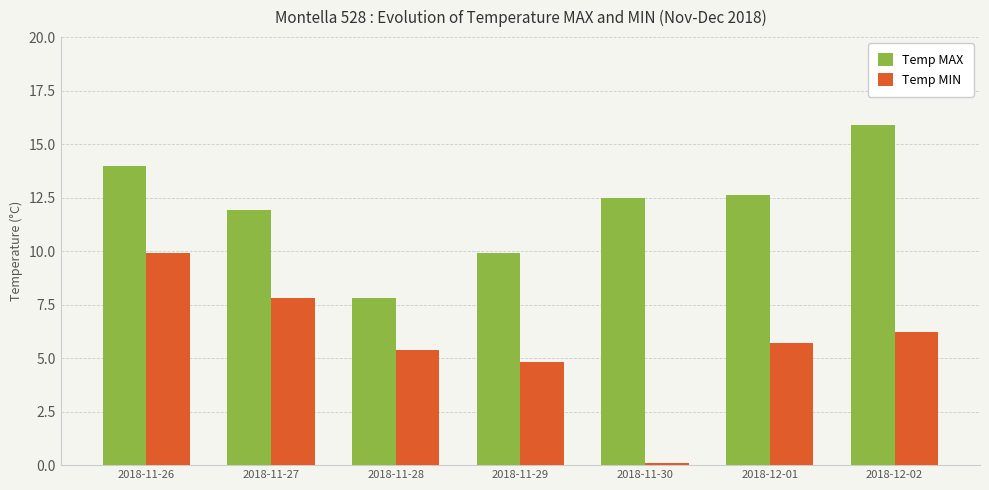

The value of Temp MIN at 2018-11-28 is 5.4. True or false?

True